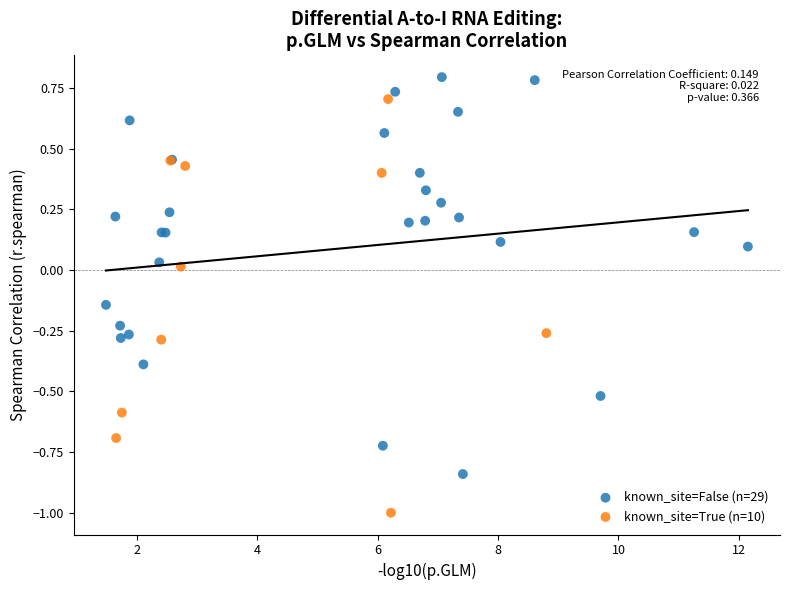

Which series contains the highest Y value?

known_site=False (n=29)